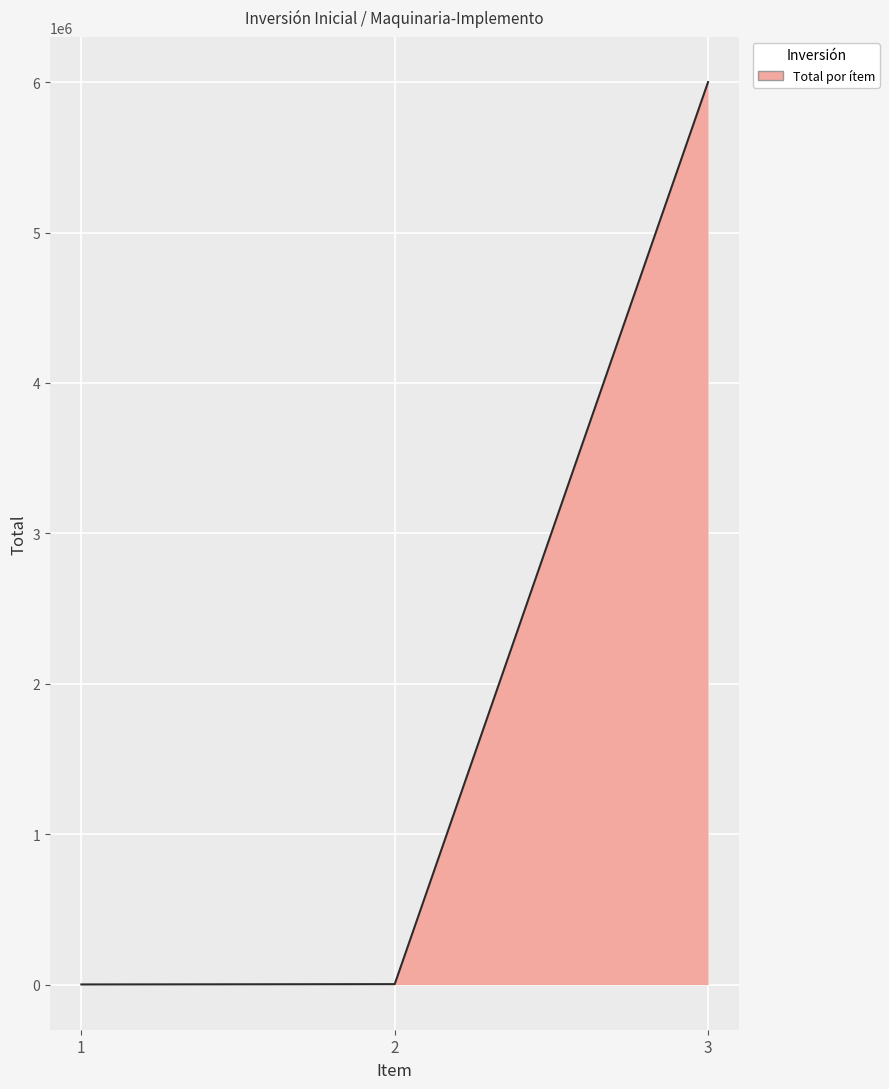

What is the sum of all values?

6004000